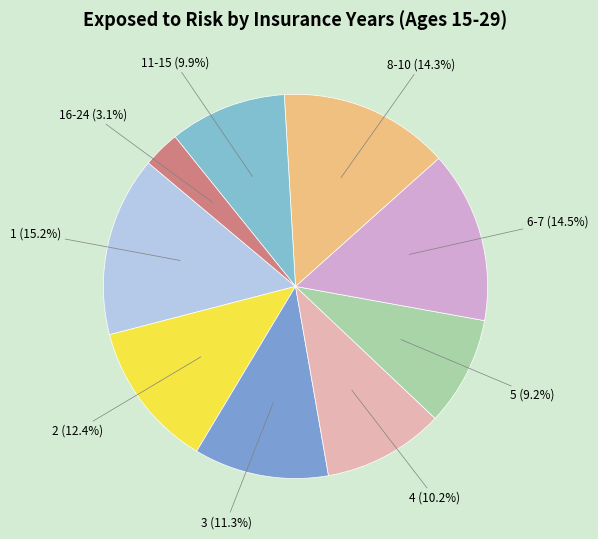

What is the ratio of the value at 5 (9.2%) to the value at 11-15 (9.9%)?

0.9